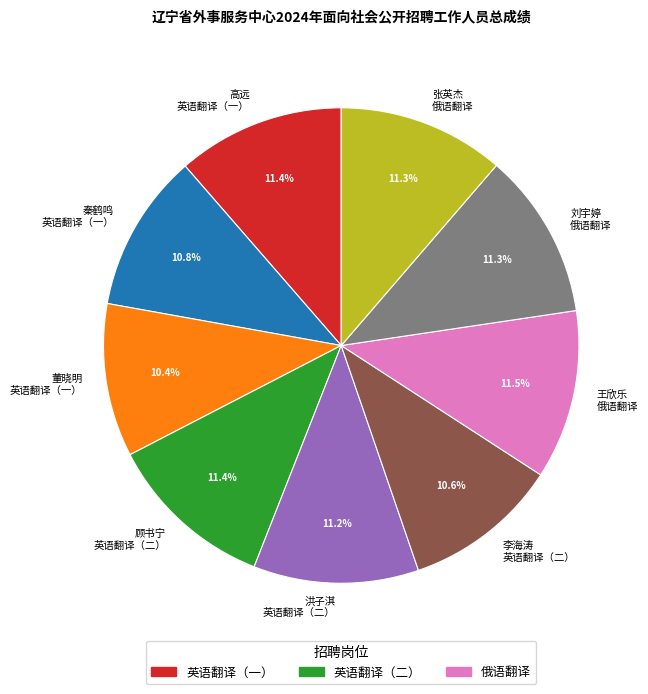

Is there a majority slice in this chart?

No